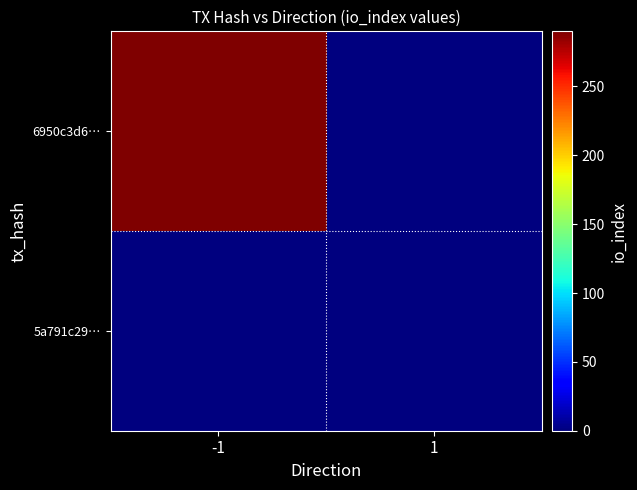

Between -1 and 1, which is larger?

-1